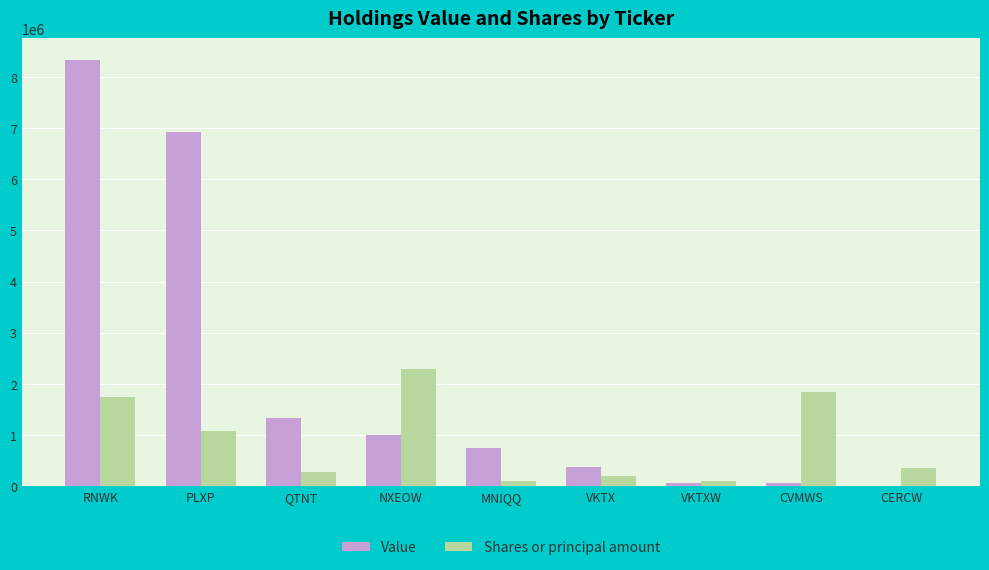

At which category is the sum across all series the highest?

RNWK